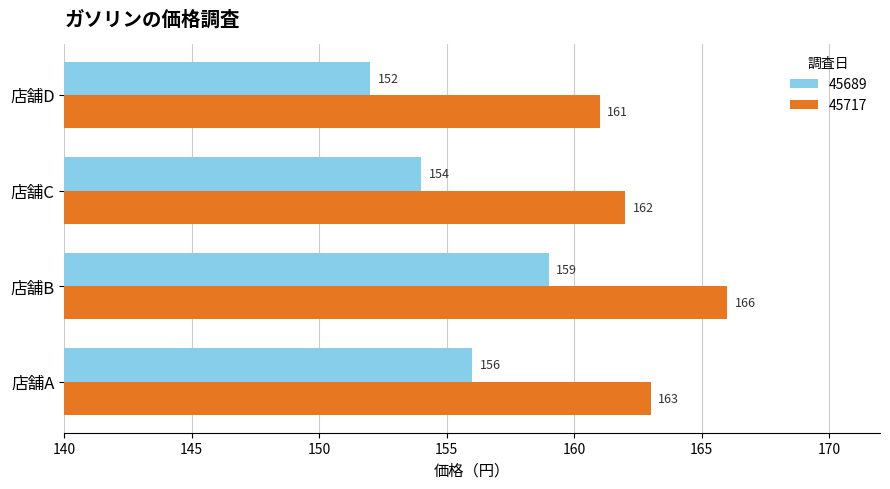

At which category does the chart reach its minimum across all series?

店舗D